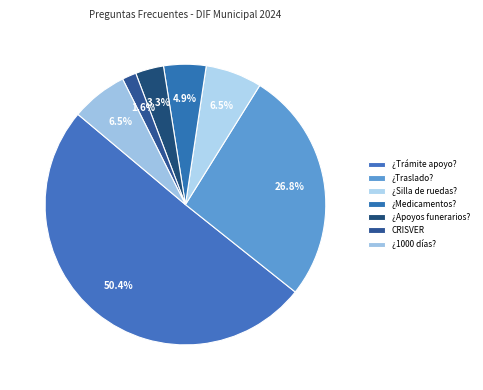

How many slices are in this pie chart?

7